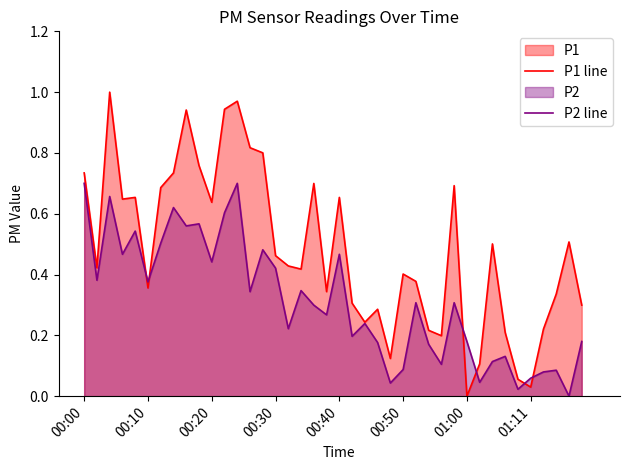

List the series in order of their peak value, lowest first.

P2 line, P1 line